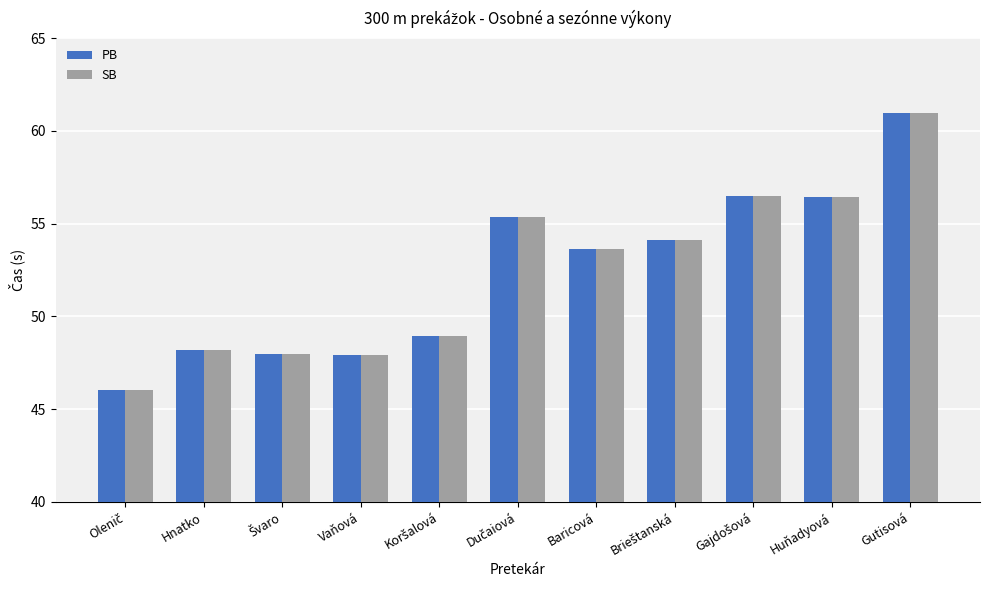

How many data points in SB are above 53?

6